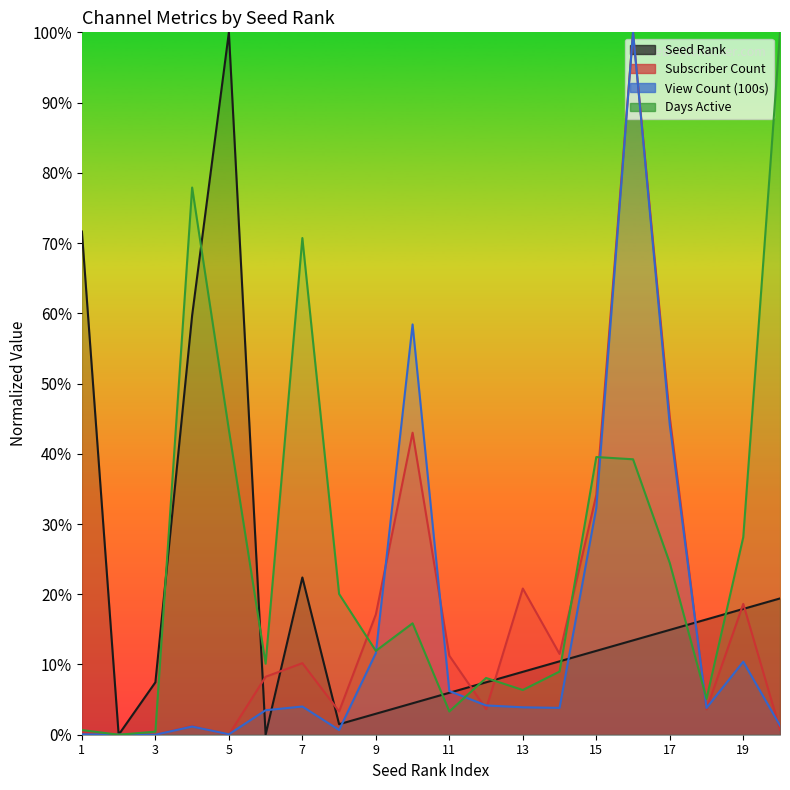

List the series in order of their peak value, highest first.

seedRank, subscriberCount, videoCount, daysactive